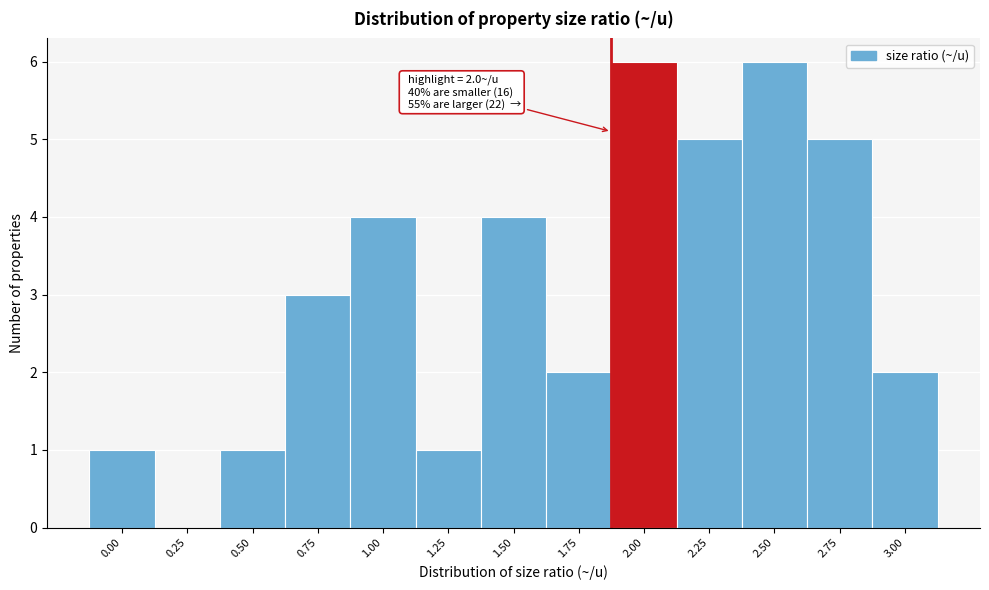

Reading right to left, extract all data points from this chart.

3.00=2	2.75=5	2.50=6	2.25=5	2.00=6	1.75=2	1.50=4	1.25=1	1.00=4	0.75=3	0.50=1	0.25=0	0.00=1